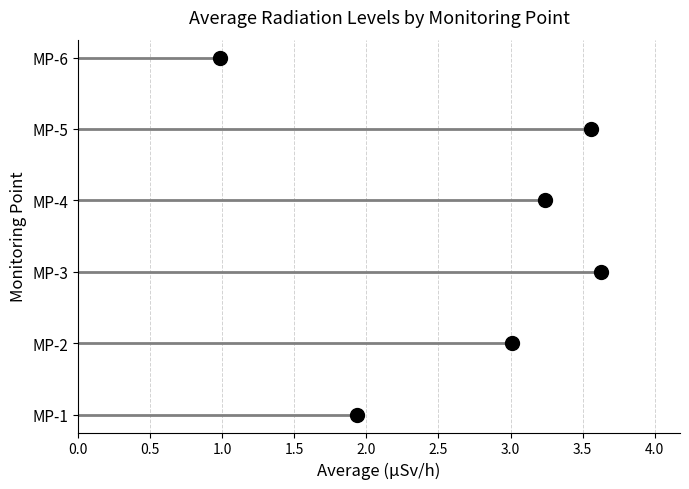

At 00:10, list the series in order from smallest to largest.

MP-6, MP-1, MP-2, MP-4, MP-5, MP-3